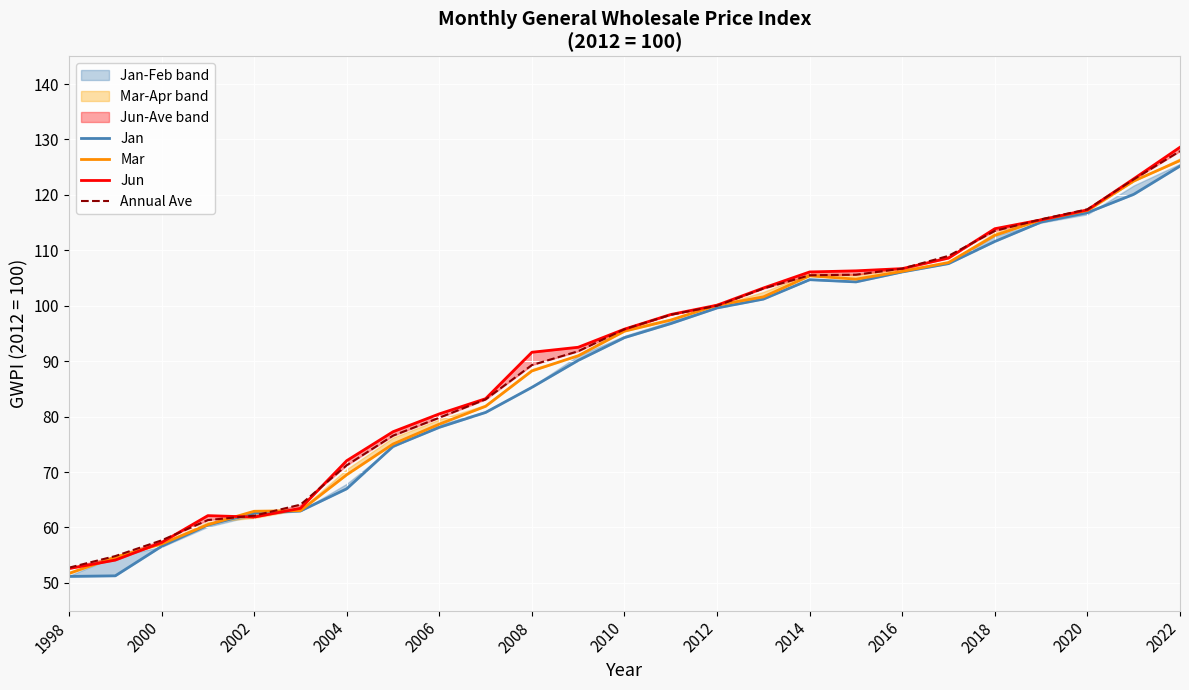

At 2010, list the series in order from largest to smallest.

Jun, Annual Ave, Mar, Jan